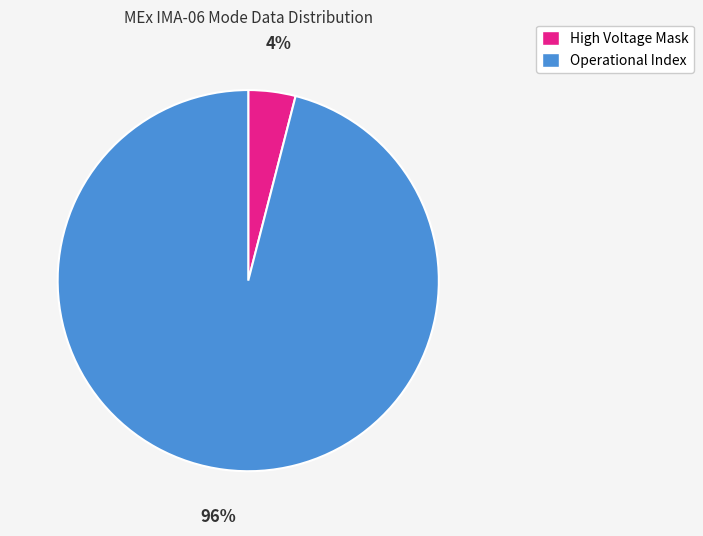

How many slices are in this pie chart?

2